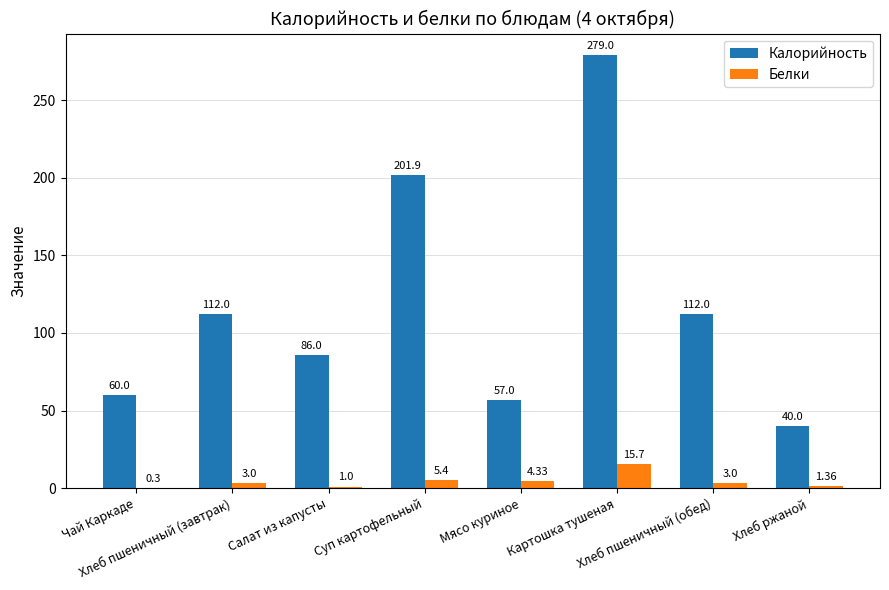

What is the sum of all Белки values?

34.1